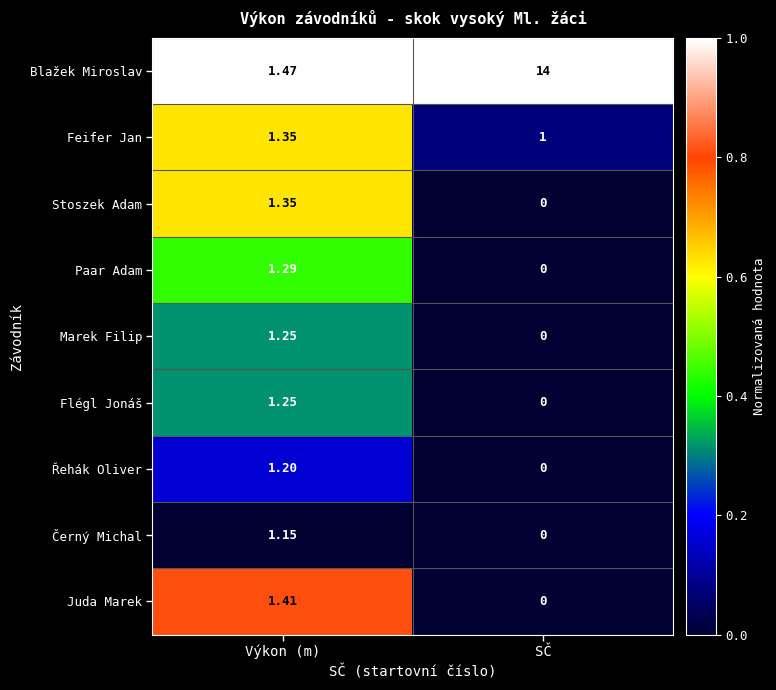

Which category has the lowest value across all series?

SČ